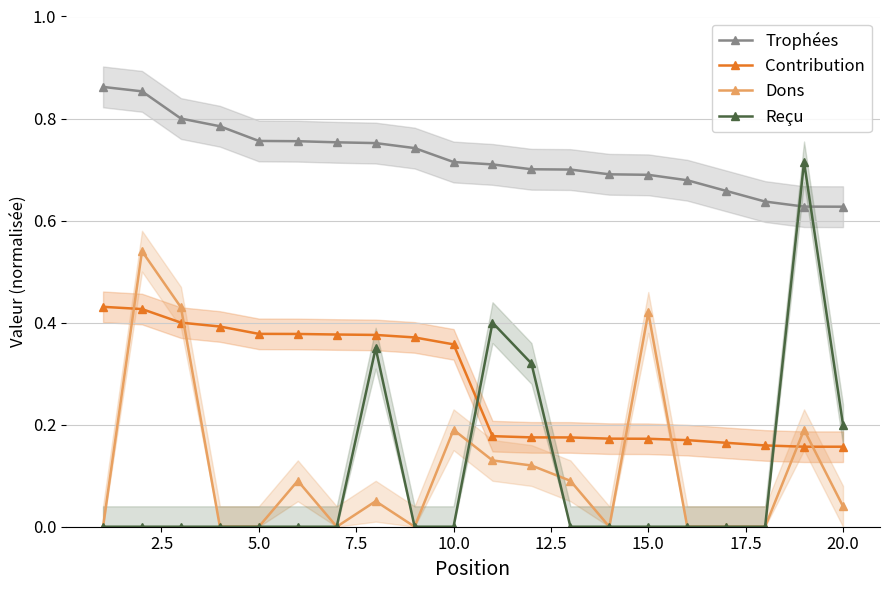

How many times do Contribution and Dons cross each other?

6